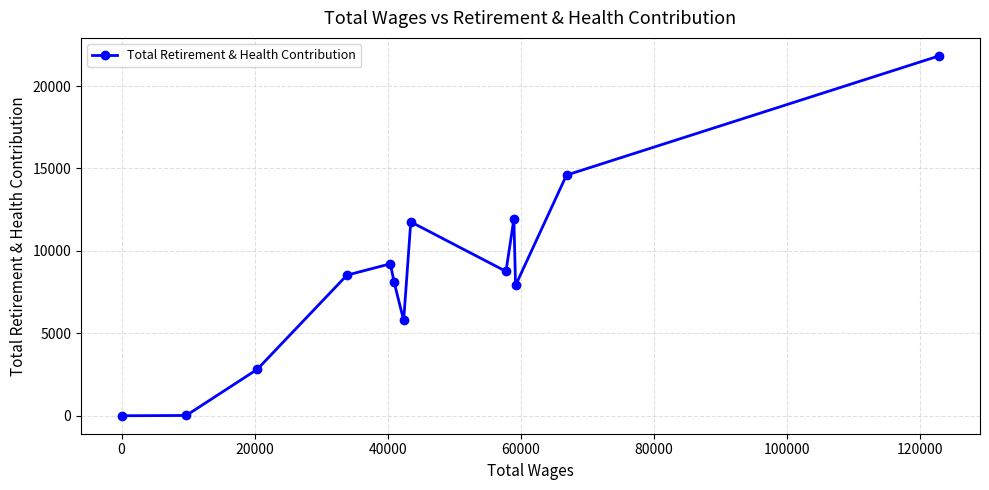

What is the average value?

8560